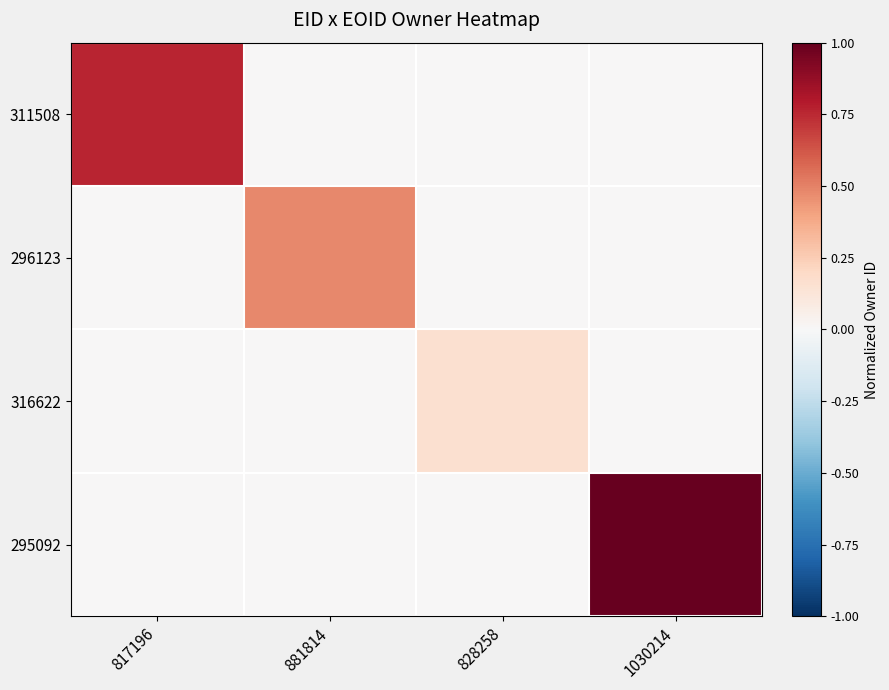

List the series in order of their overall mean, lowest first.

316622, 296123, 311508, 295092